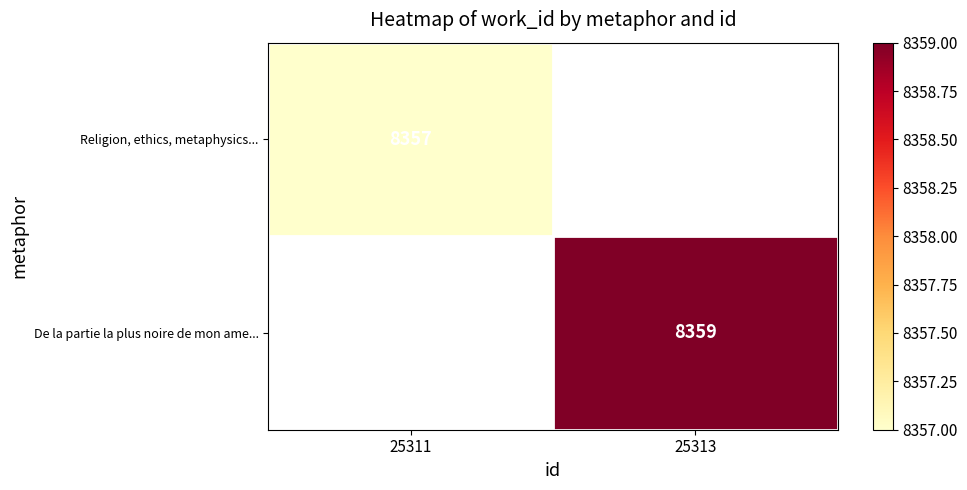

At how many categories does at least one series exceed 8357?

1